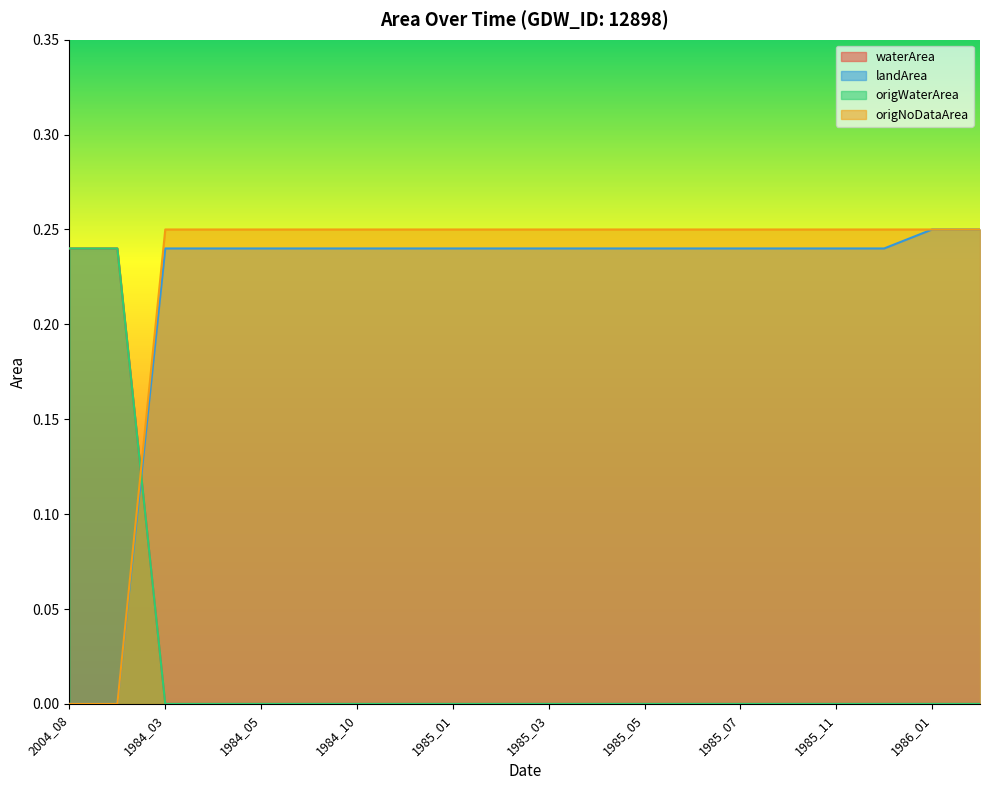

At which category does the chart reach its minimum across all series?

1984_03